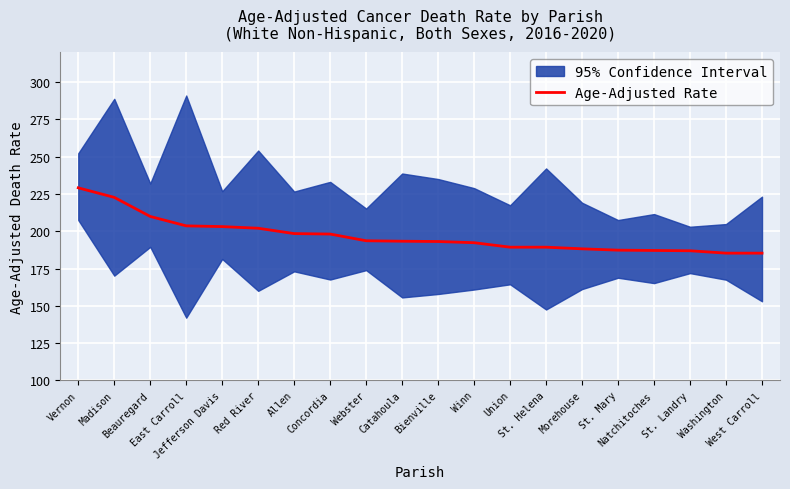

What is the difference between the values at Allen and Beauregard?

11.5